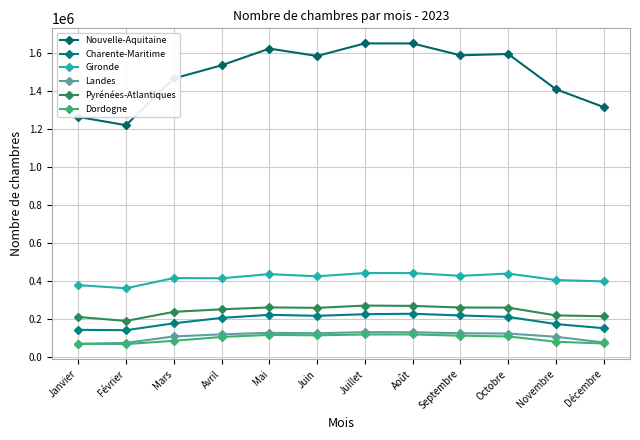

Count the number of data series in this chart.

6